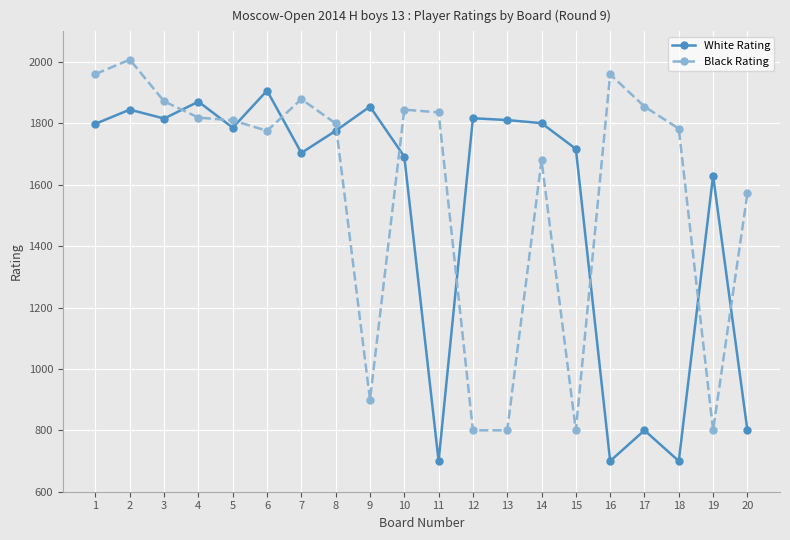

True or false: White Rating has more than 2 points higher than both neighbors.

True